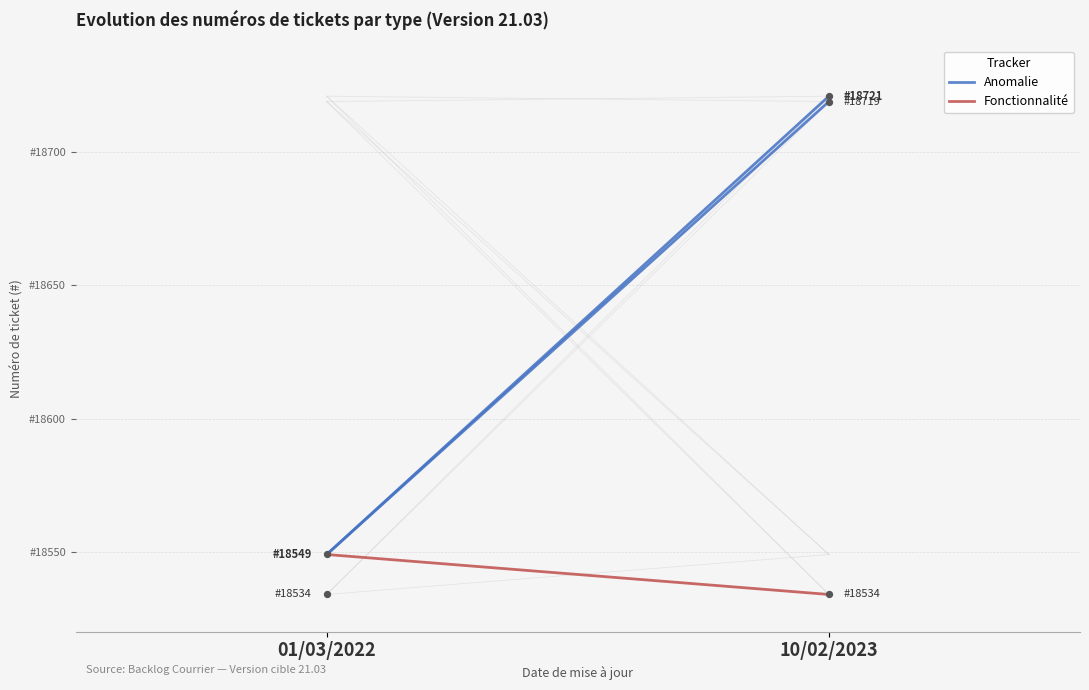

Is the value of Anomalie at 10/02/2023 greater than the value of Fonctionnalité at 10/02/2023?

Yes